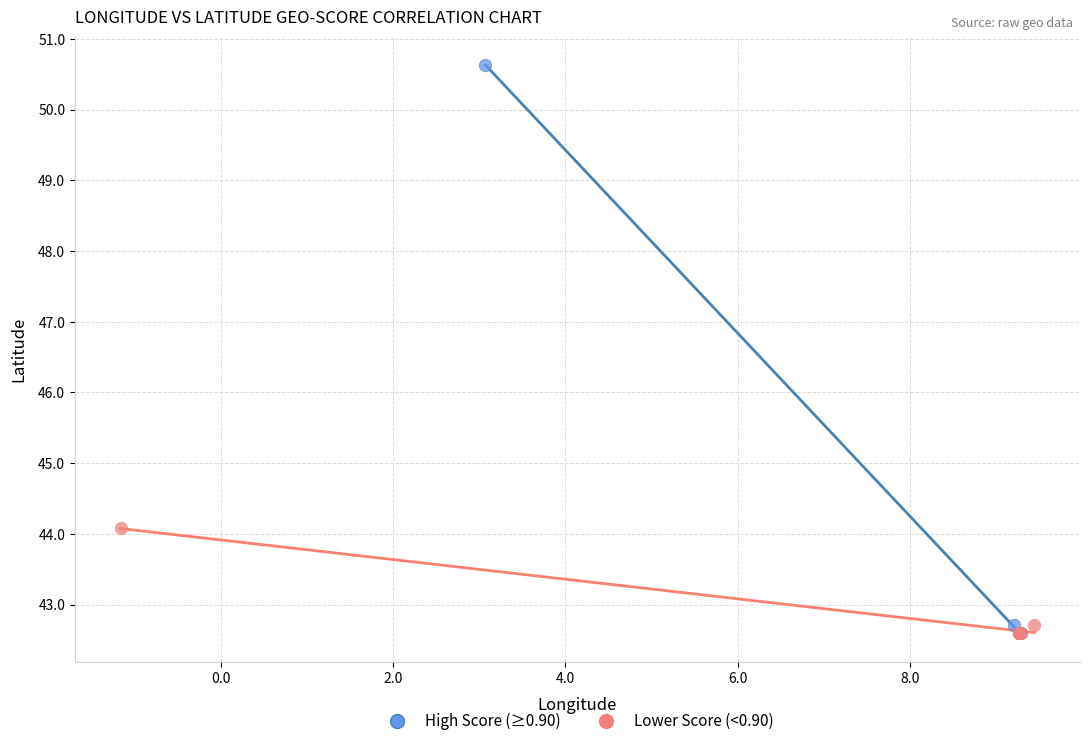

Which series has the widest spread of Y values?

High Score (≥0.90)